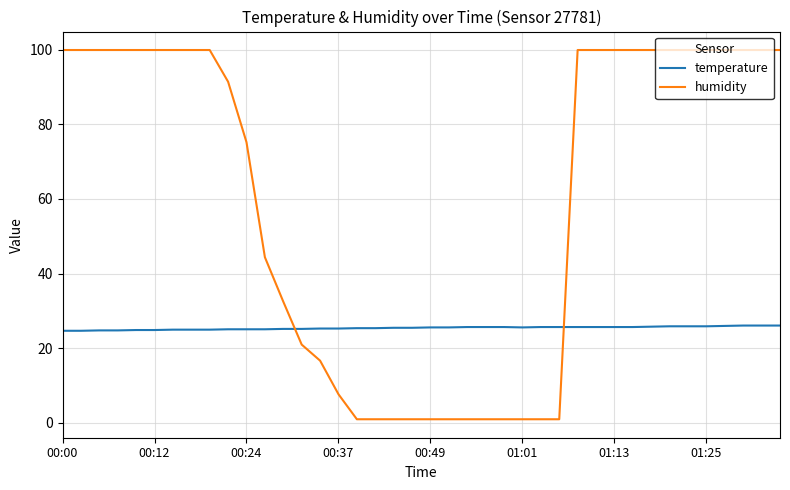

What are all the series names shown in the legend?

temperature, humidity